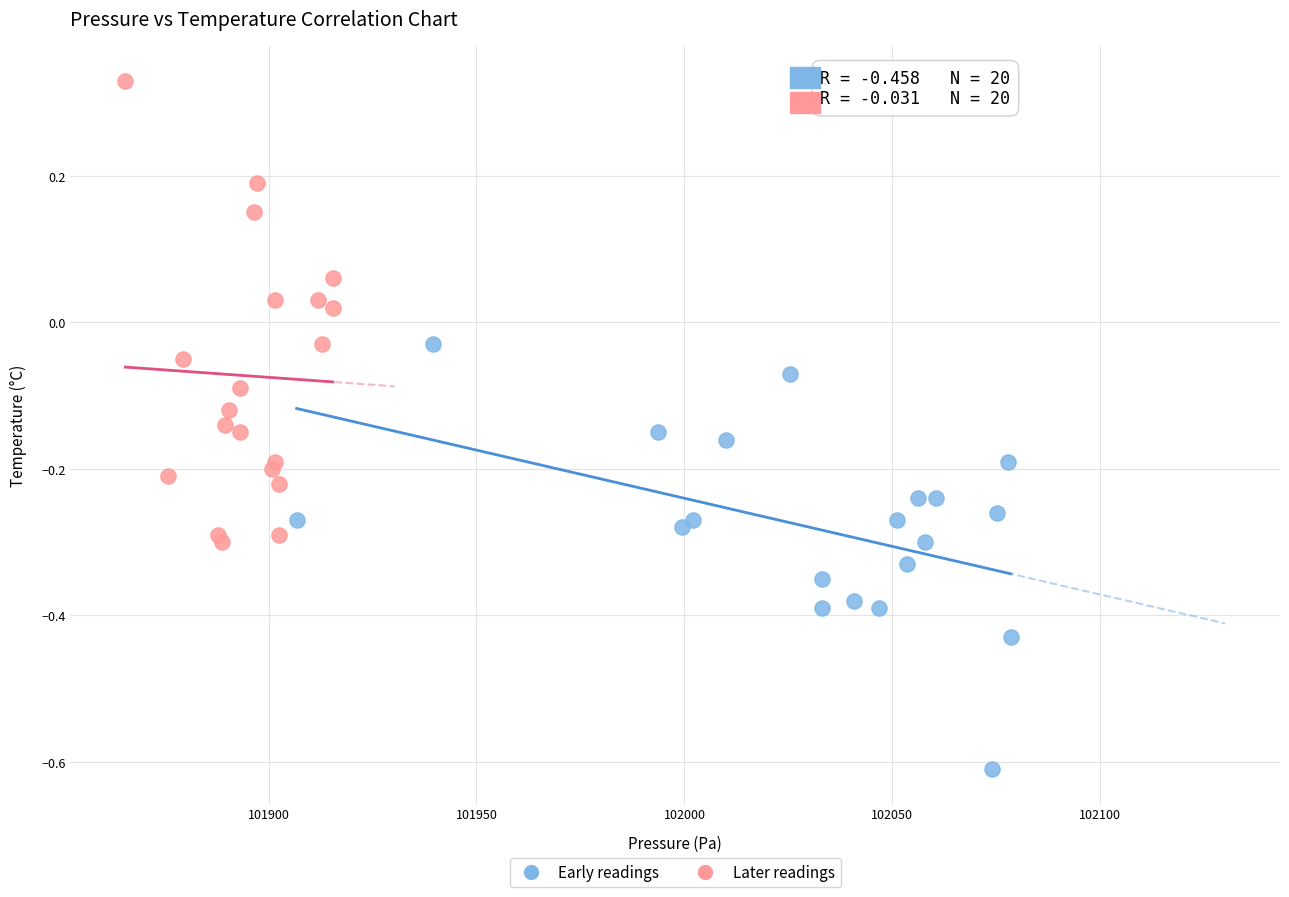

Which series contains the lowest Y value?

Early readings